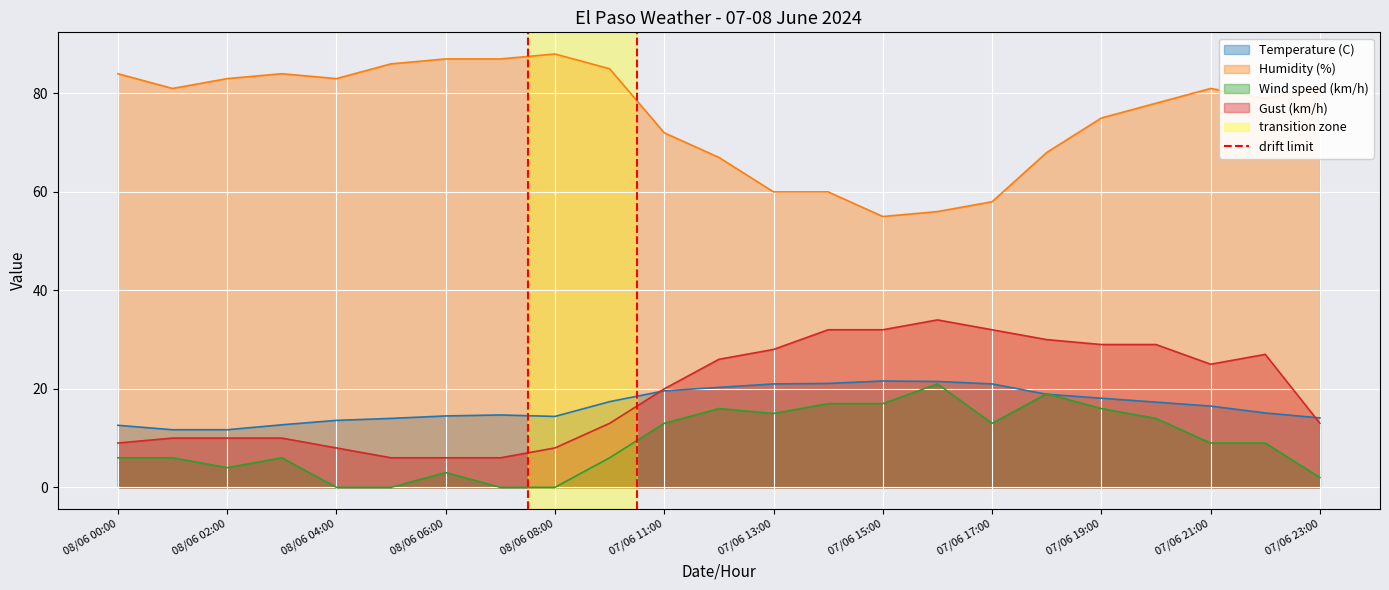

What is the highest value of the Temperature (C) series?

21.6